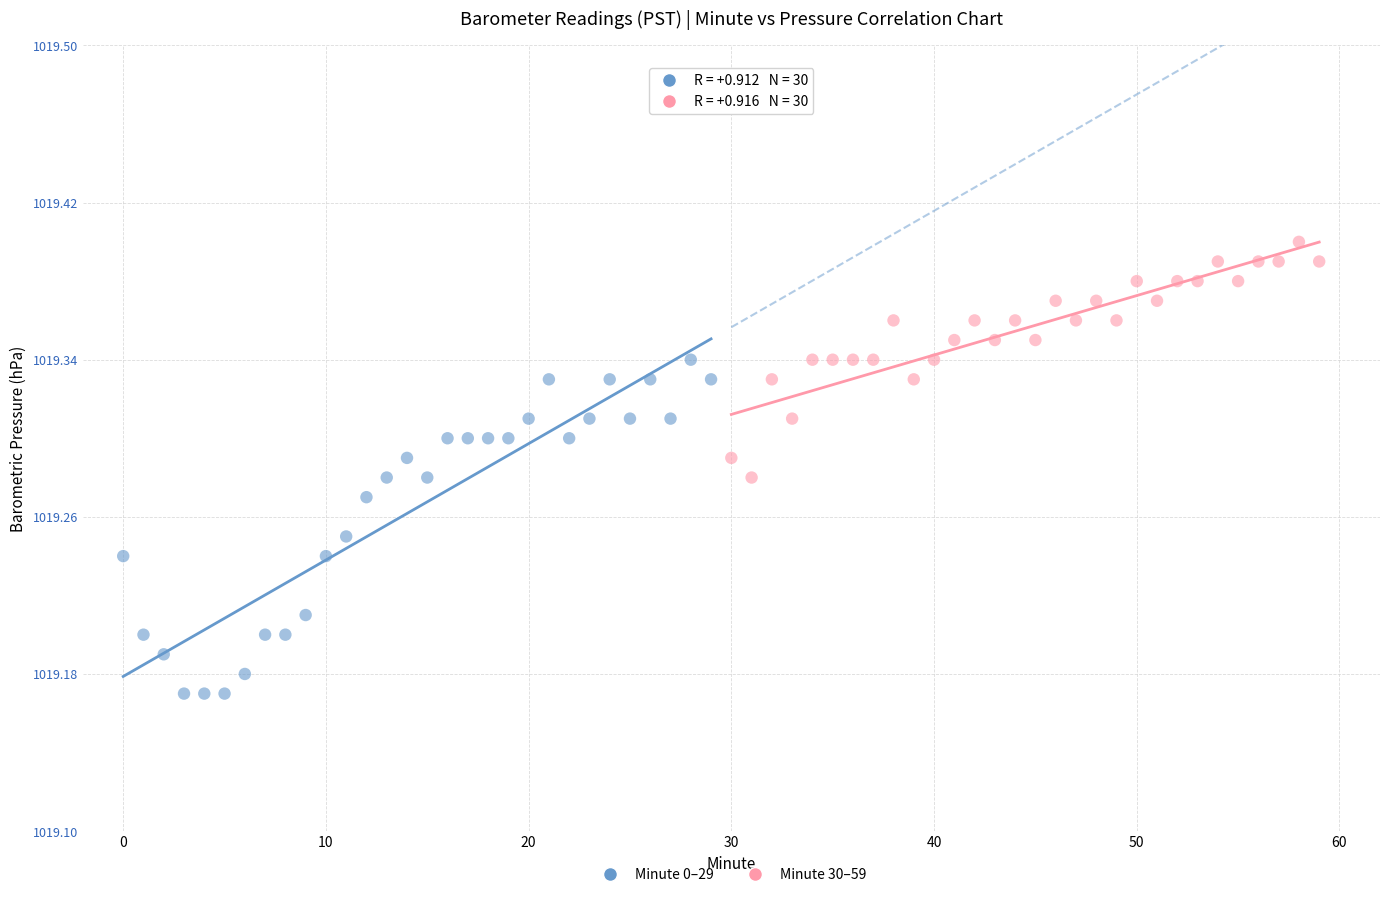

Which series reaches the minimum Y coordinate?

Minute 0–29